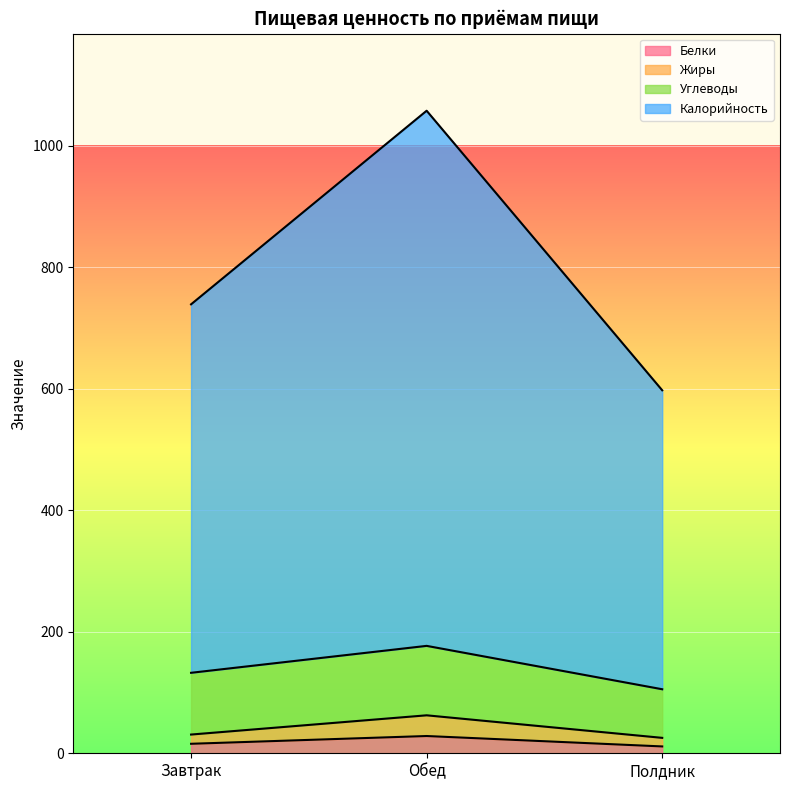

What position from the left is Обед?

2